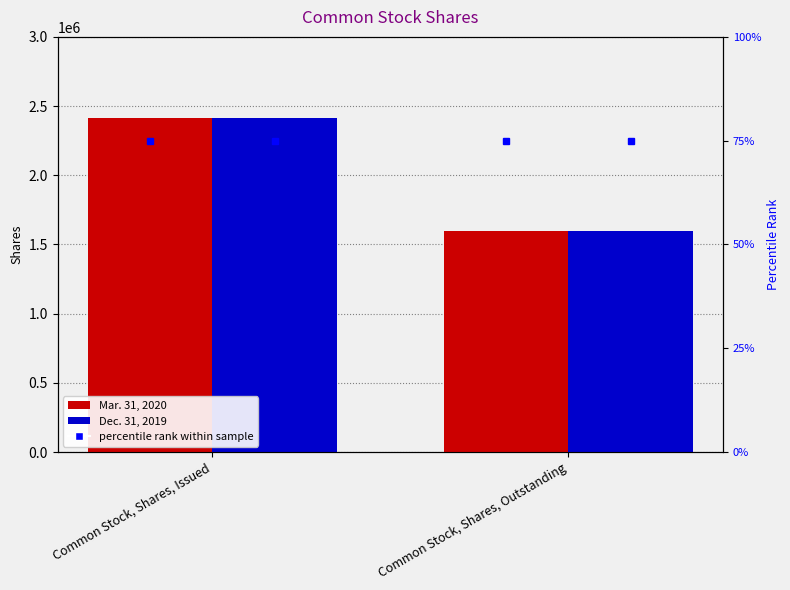

Rank the series at Common Stock, Shares, Issued from lowest to highest value.

percentile rank Mar. 2020, percentile rank Dec. 2019, Mar. 31, 2020, Dec. 31, 2019